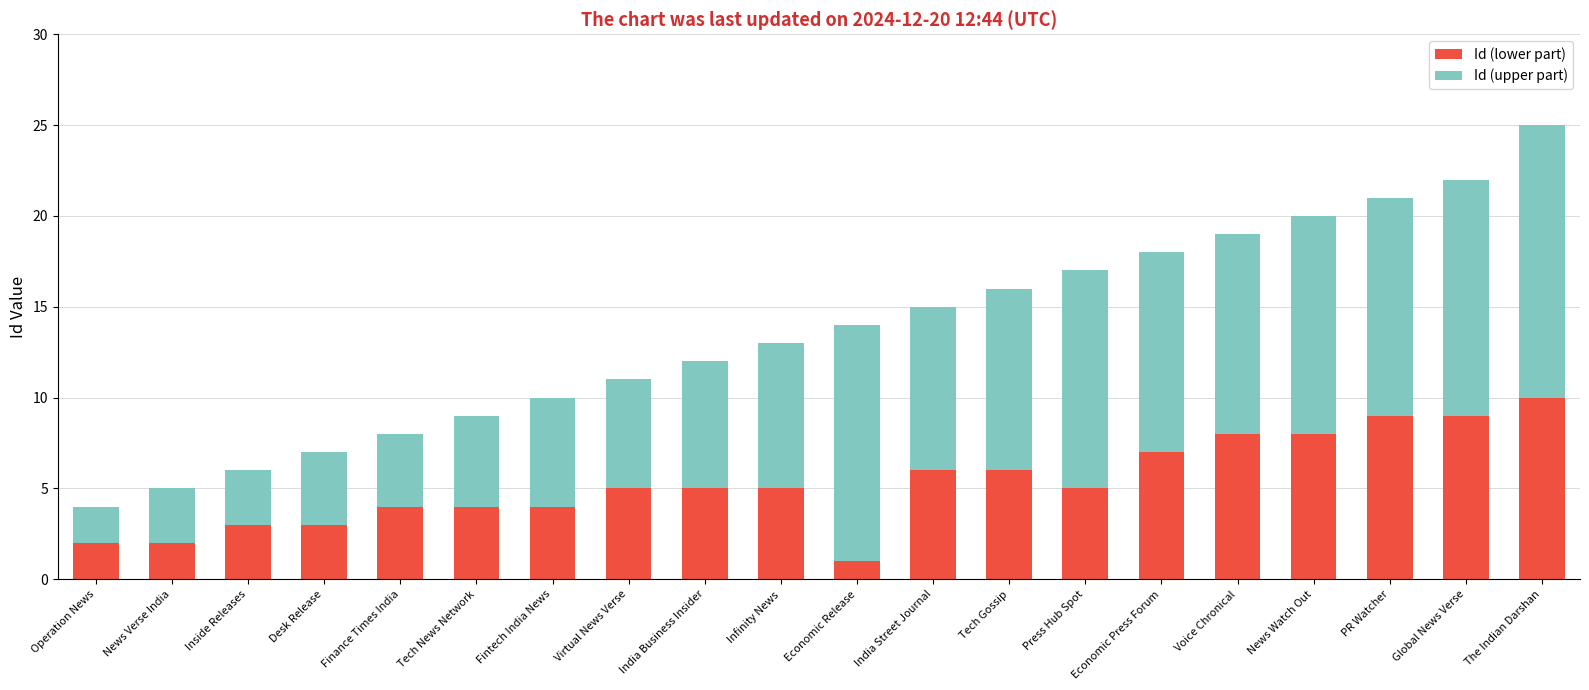

What is the difference between the Id (lower part) values at Operation News and Voice Chronical?

6